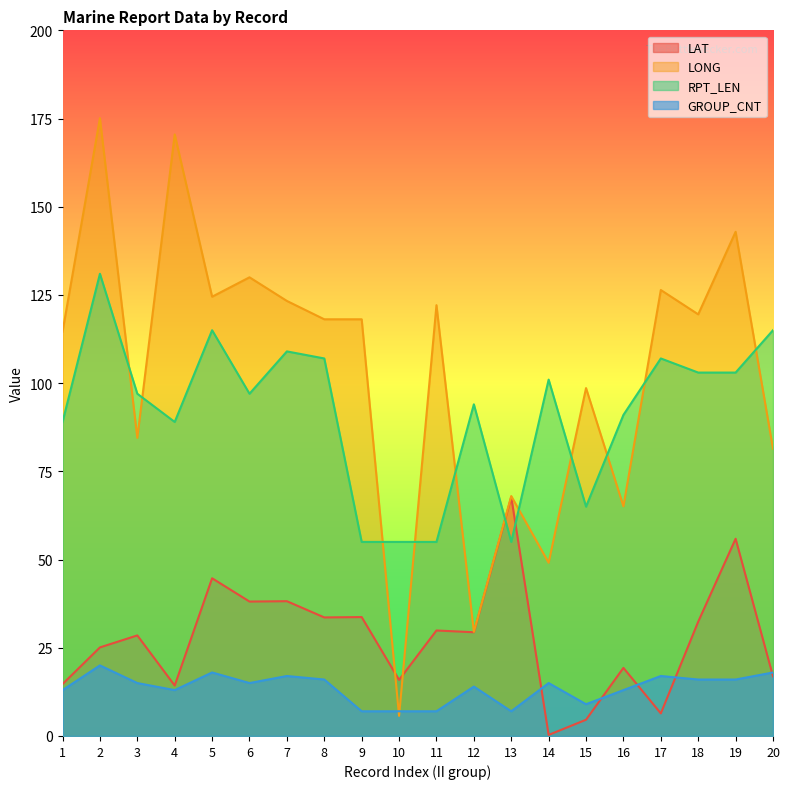

At which label does LAT reach its minimum?

14